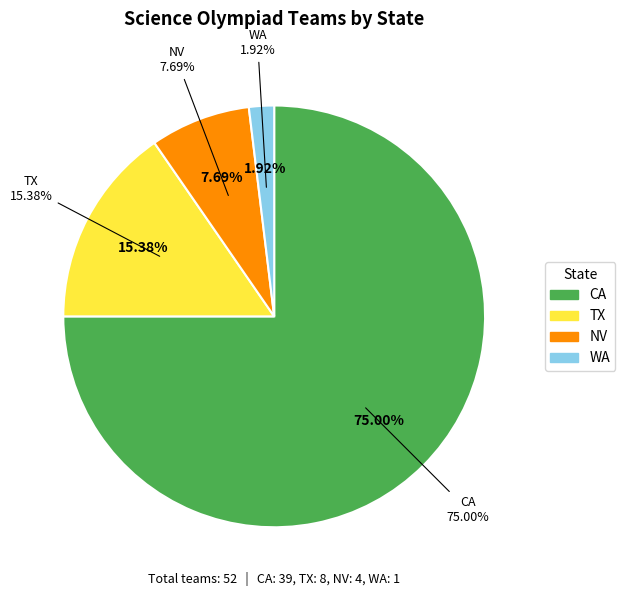

How many slices are in this pie chart?

4